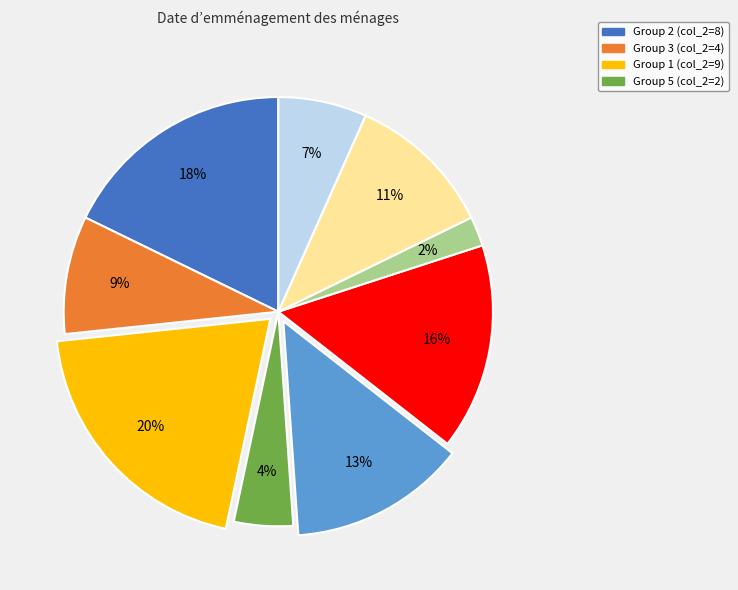

Is there any slice that represents more than half of the pie?

No